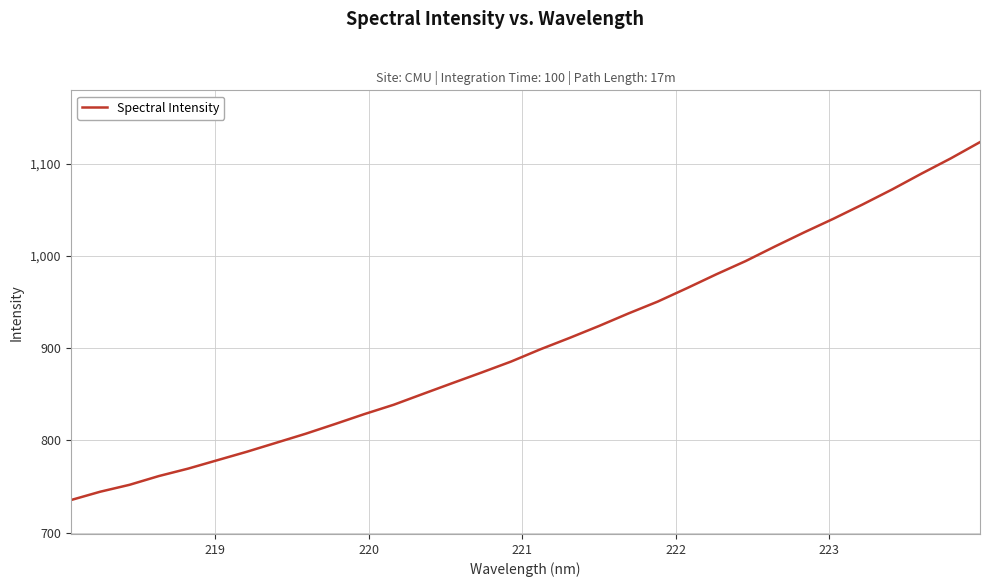

What is the smallest value displayed?

735.2